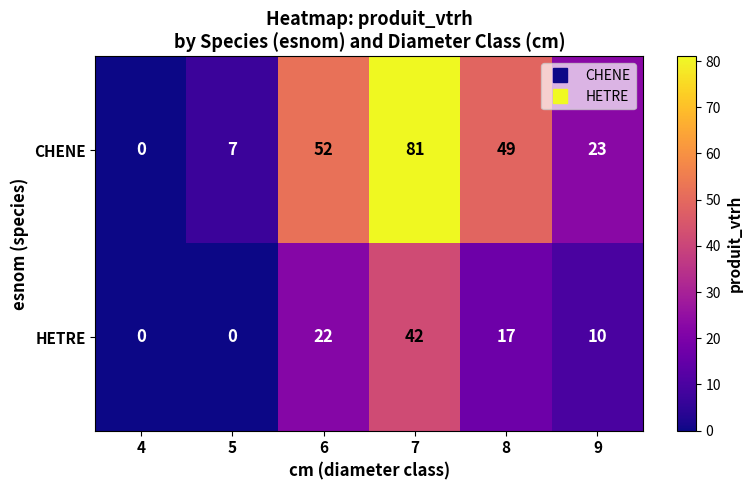

Which series has the widest spread of values?

CHENE